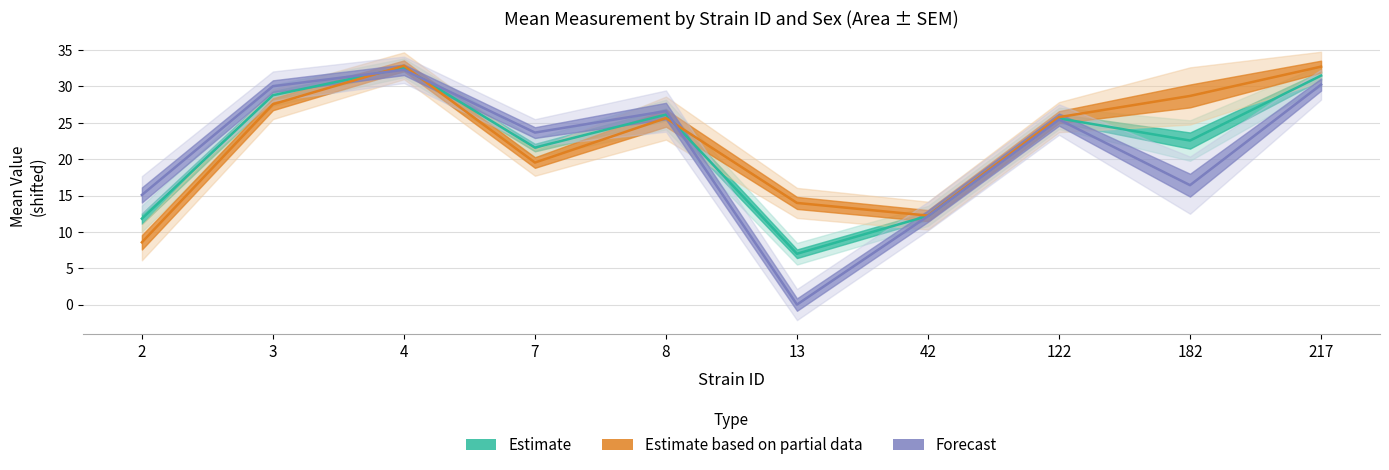

How many lines are shown in the chart?

3